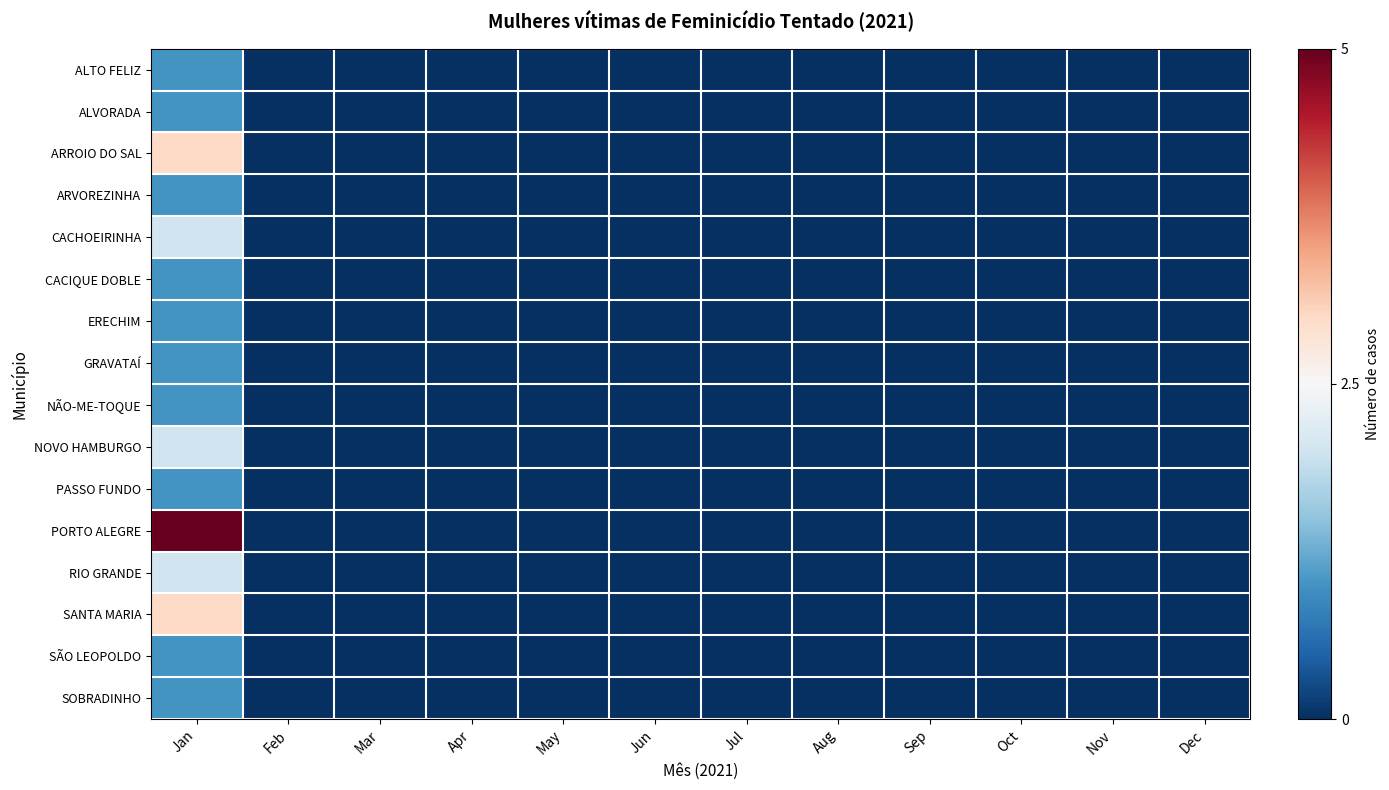

Which series has the widest spread of values?

PORTO ALEGRE